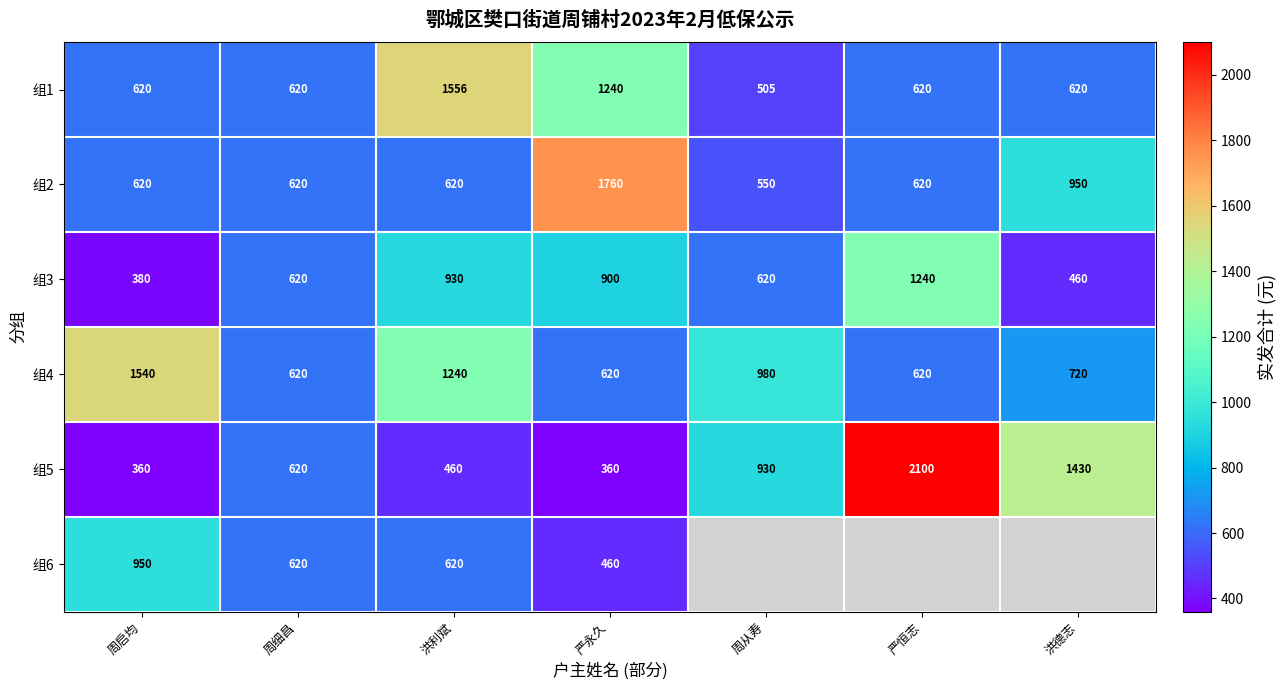

What is the total value across all series at 严永久?

5340